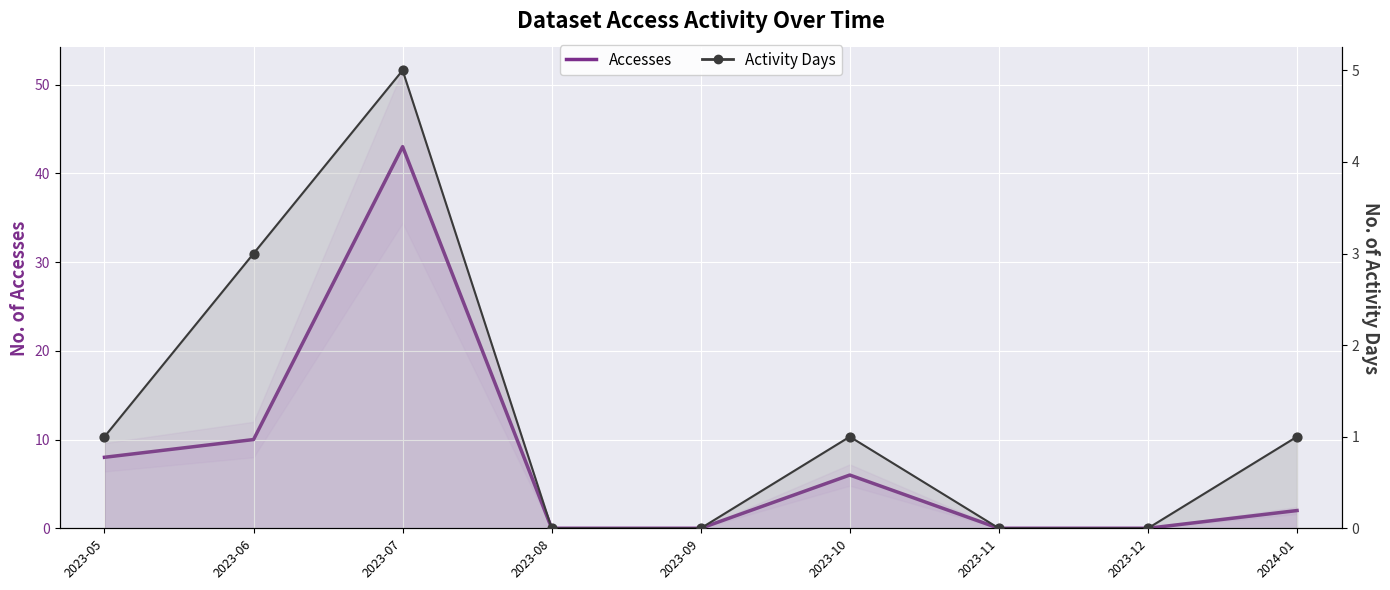

Which series reaches the maximum Y coordinate?

Accesses